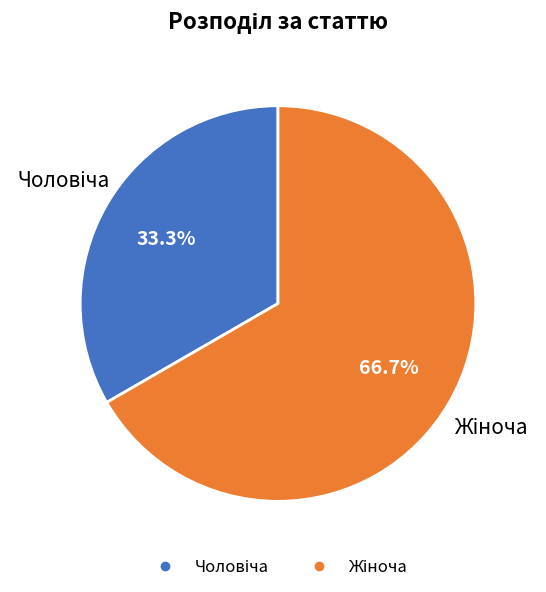

Is there a majority slice in this chart?

Yes